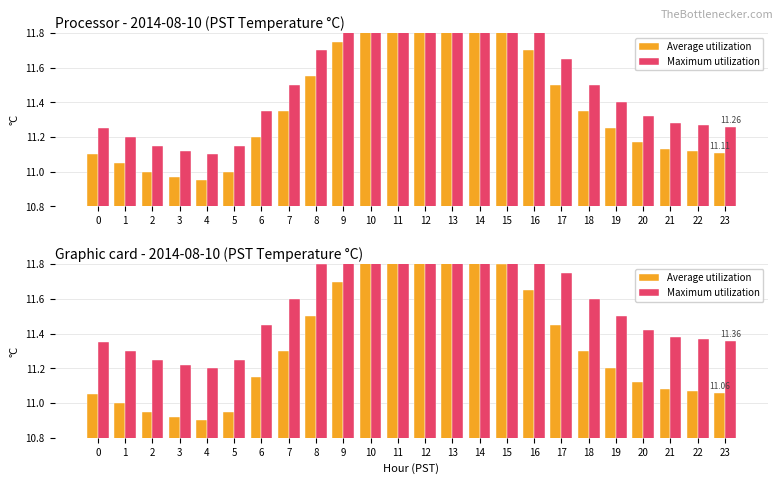

True or false: Average utilization has a value of 10.9 at 5.

True